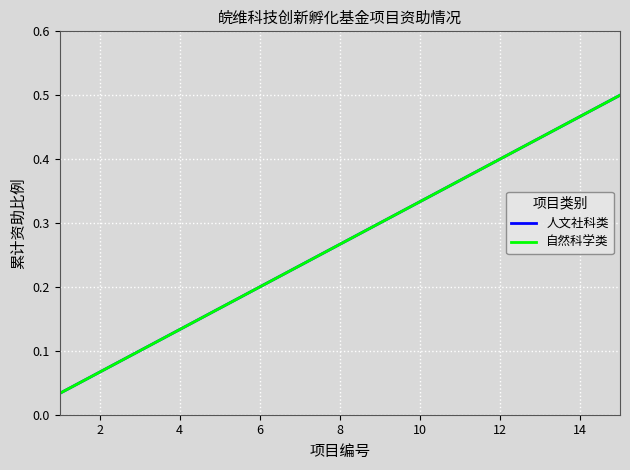

Does the chart display data point markers on the line(s)?

No